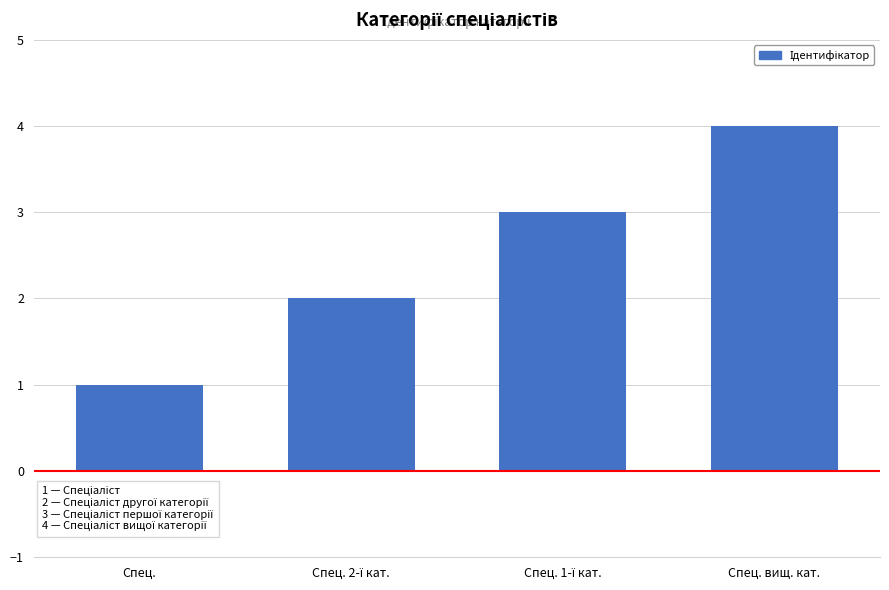

What is the greatest value displayed?

4